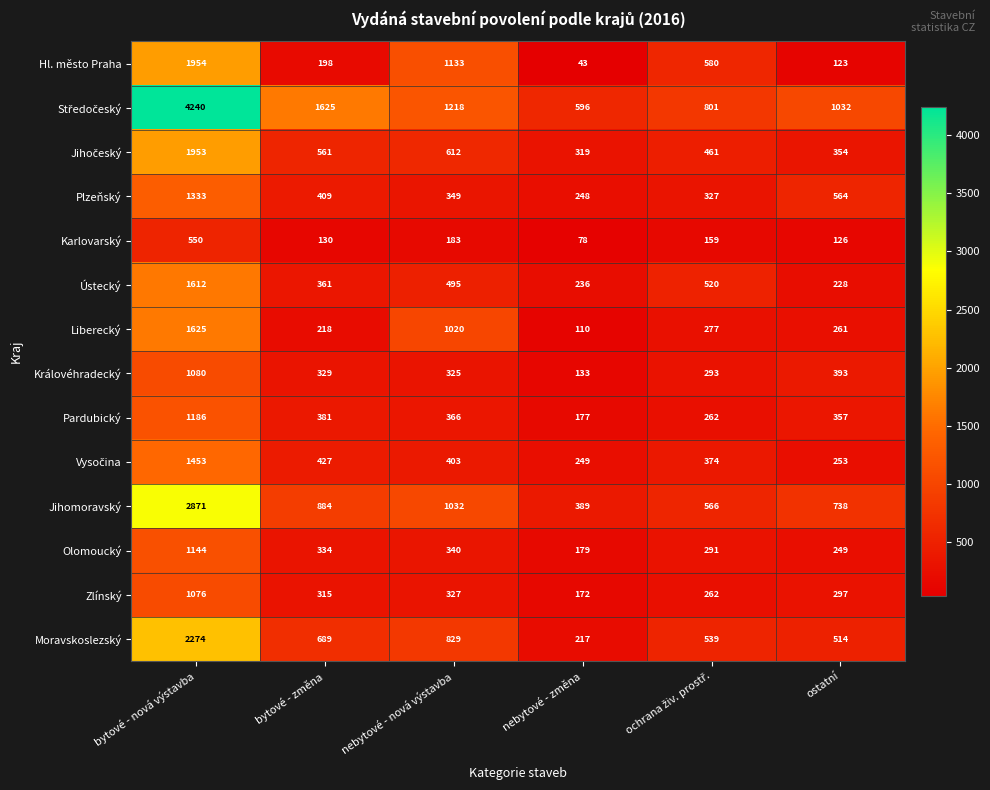

What is the difference between the highest and lowest values at bytové - změna?

1495